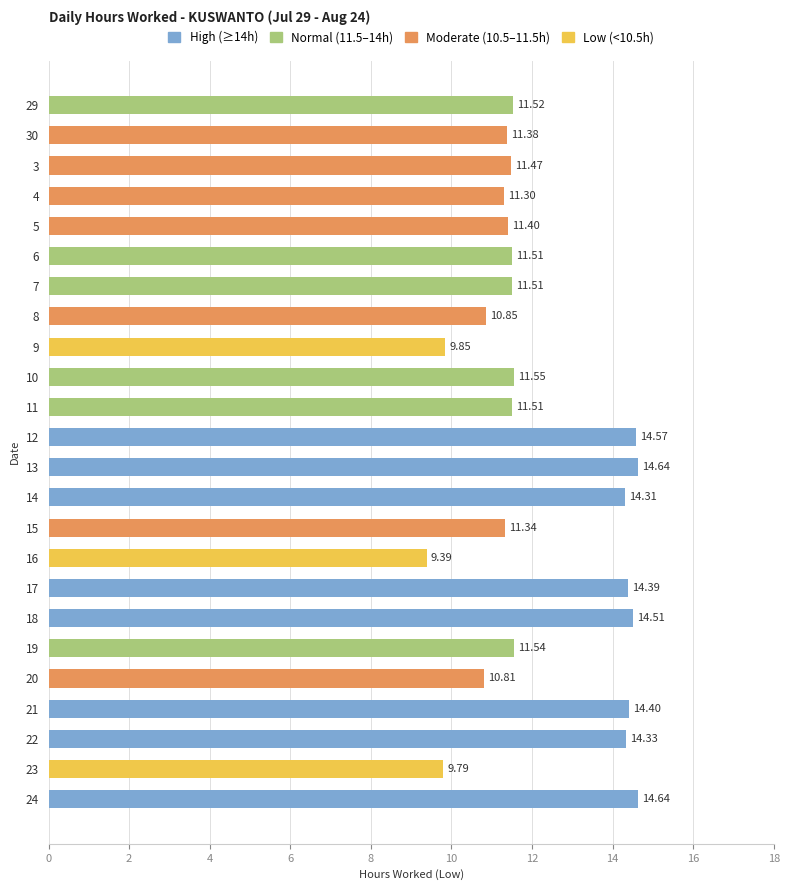

Between 4 and 14, which is larger?

14